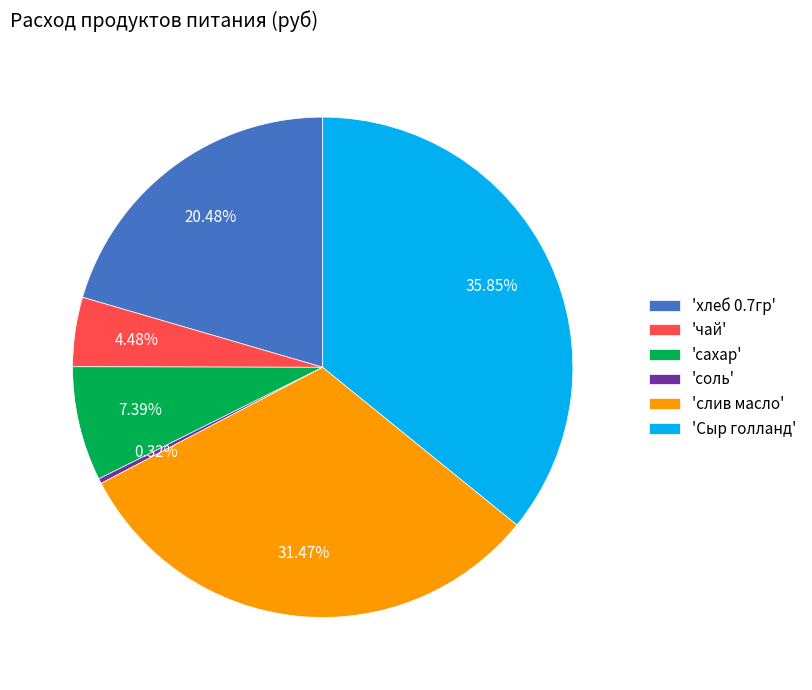

Is the sum of 'сахар' and 'чай' greater than half?

No